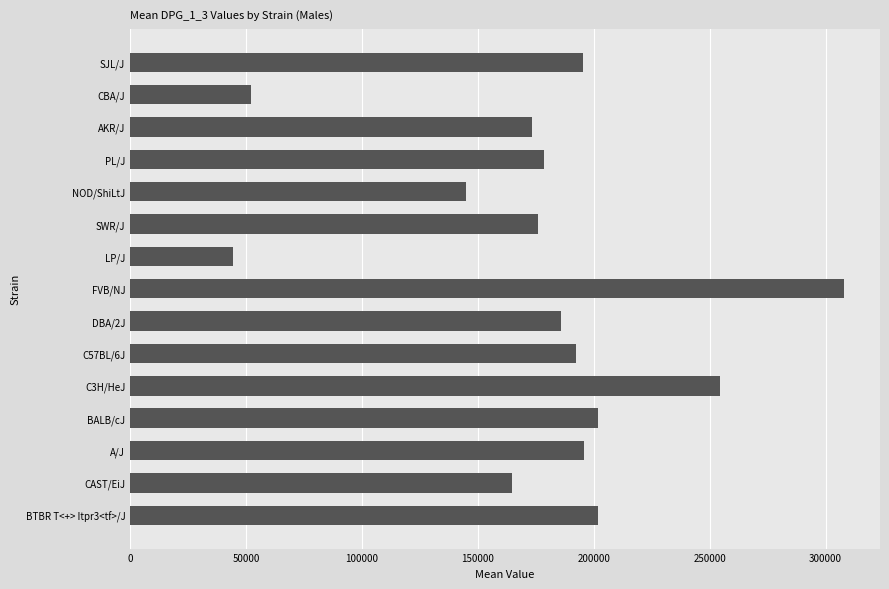

How many data points does each series have?

15